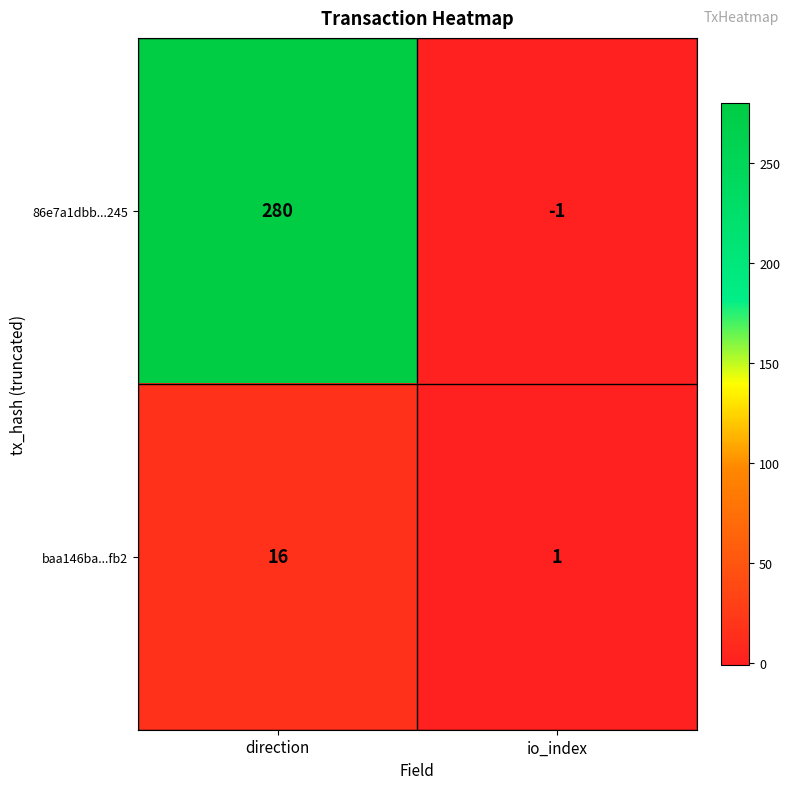

The 86e7a1dbb...245 series shows 0 at io_index. True or false?

False